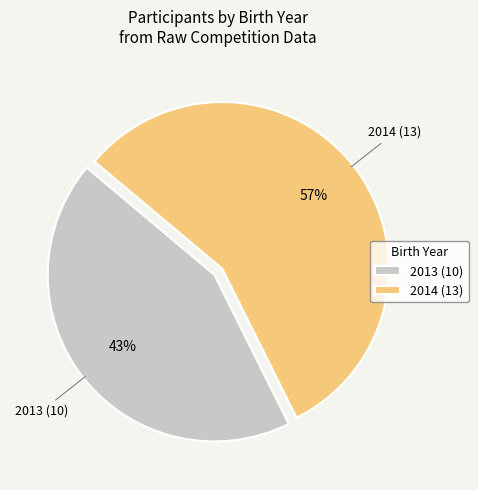

What percentage is the 2014 slice, to the nearest percent?

57%